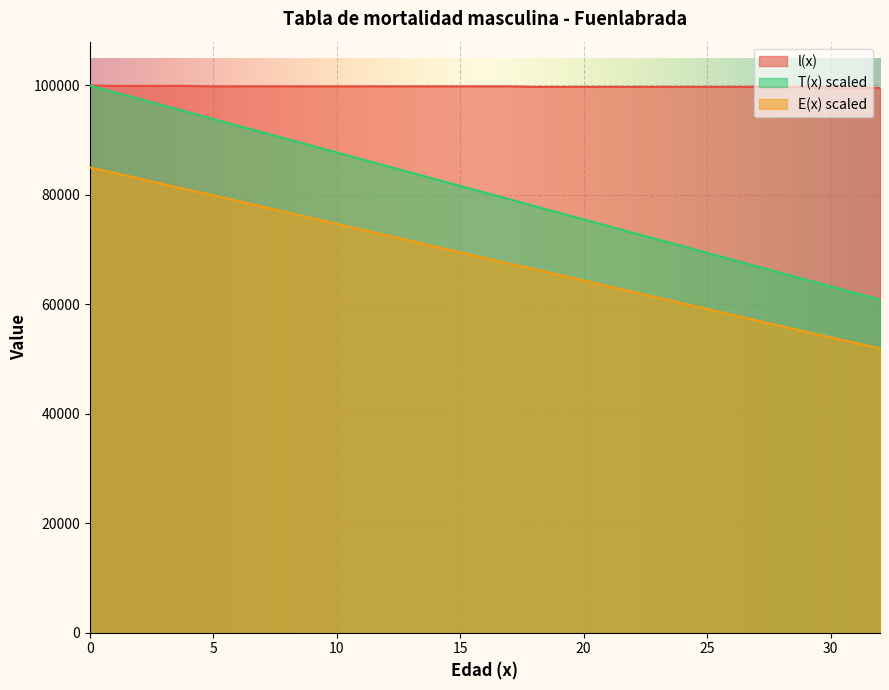

Which series has the widest spread of values?

T(x) scaled